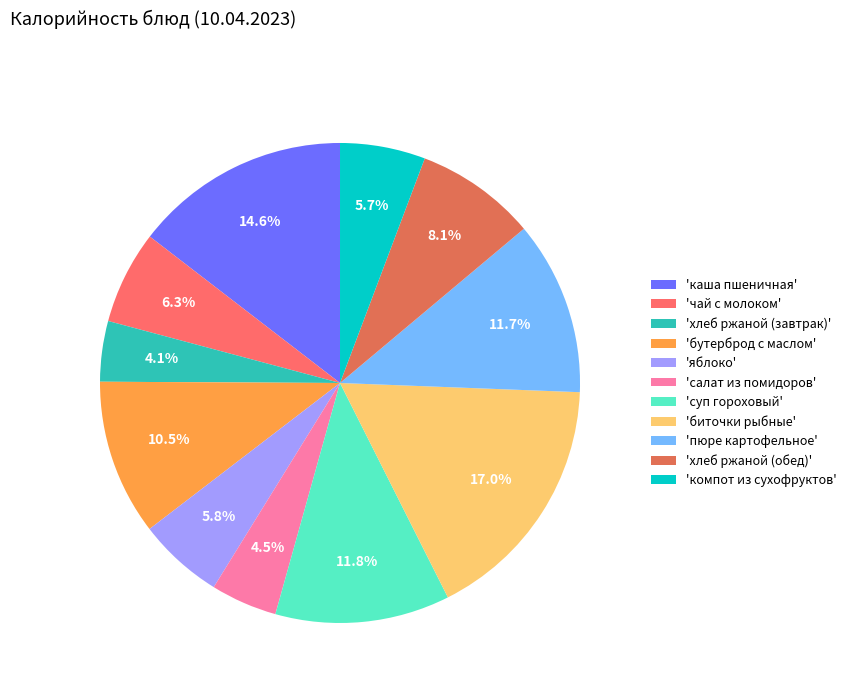

Is there a majority slice in this chart?

No